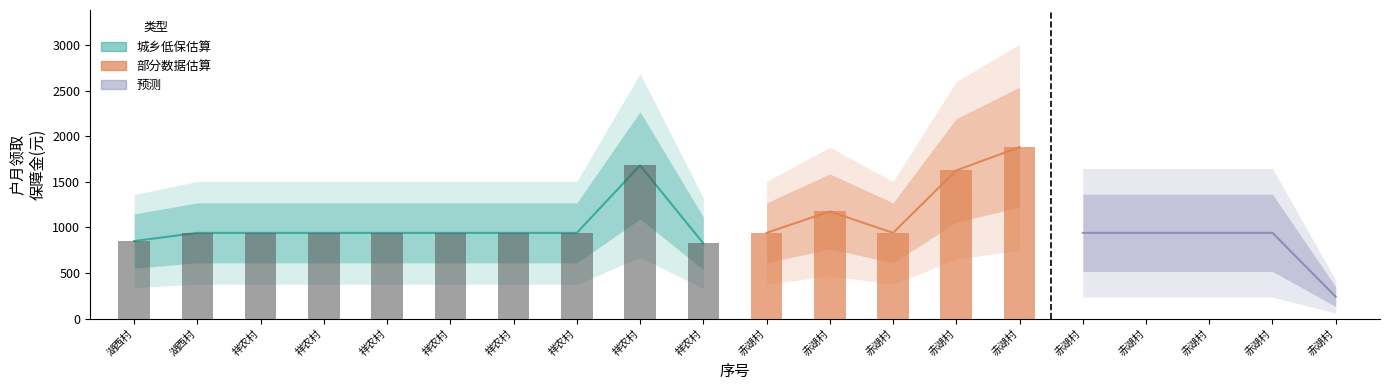

At how many categories does at least one series exceed 1534?

3